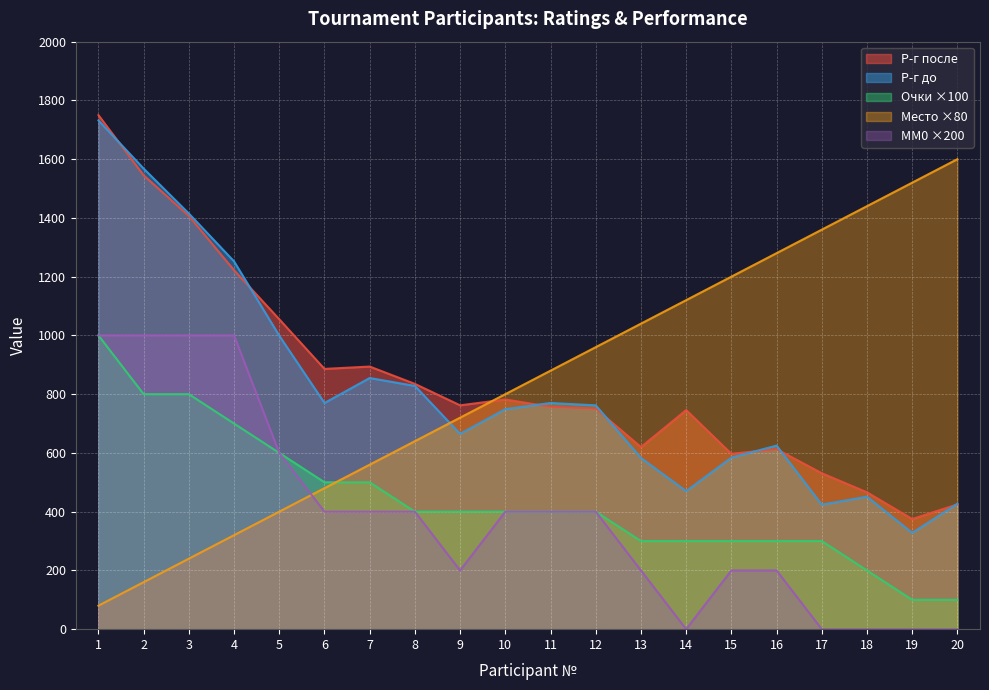

True or false: Р-г после and MM0 intersect in this chart.

False